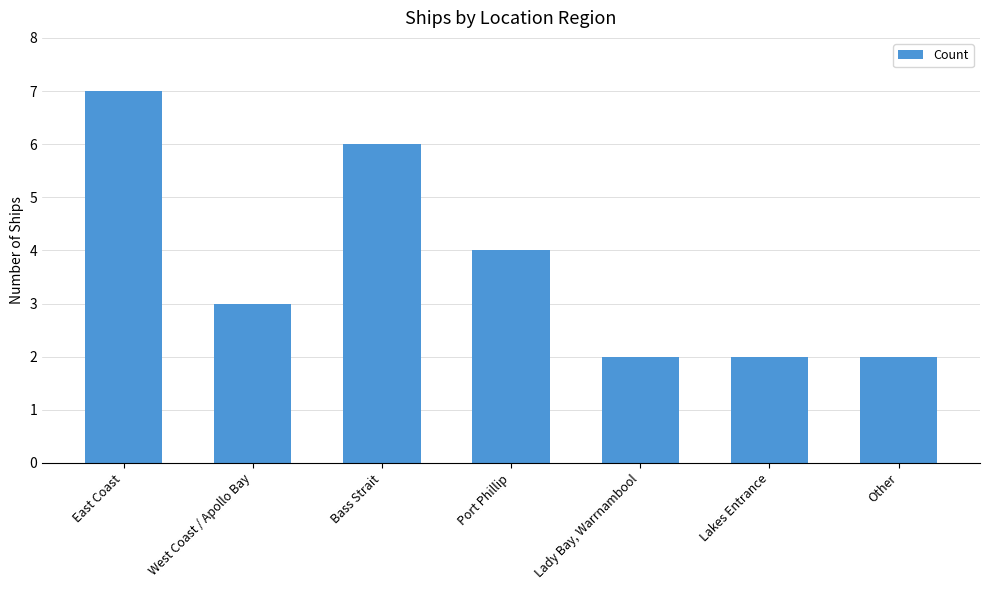

Does the chart contain stacked bars?

No